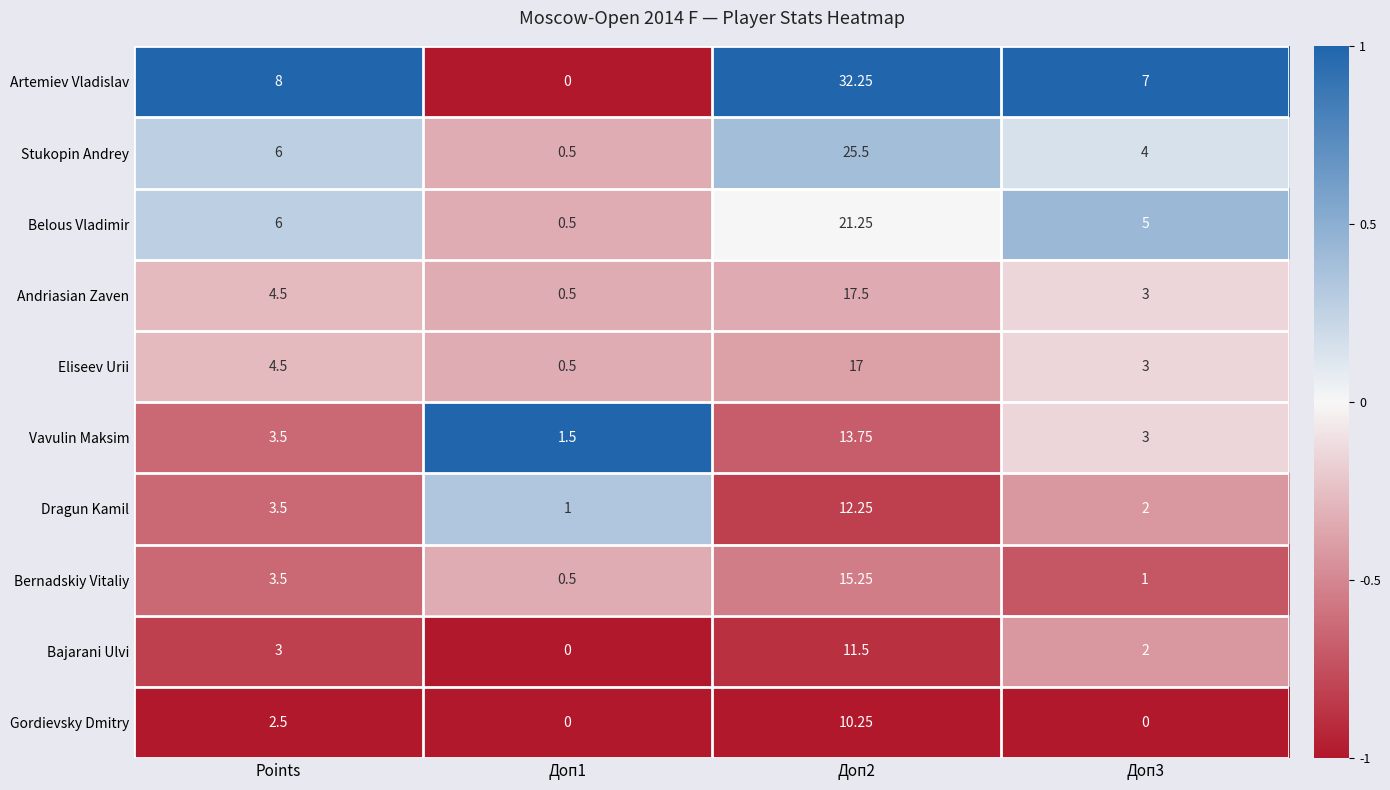

Is the value of Andriasian Zaven at Доп3 greater than the value of Gordievsky Dmitry at Доп1?

Yes